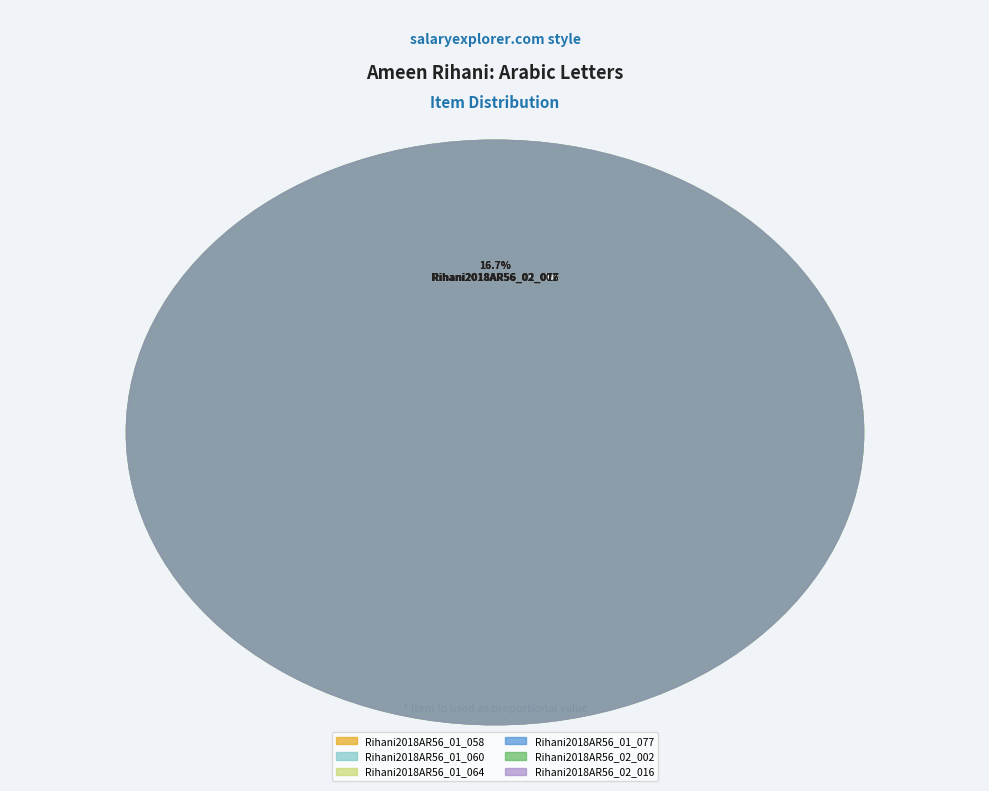

To the nearest percent, what percentage of the pie is Rihani2018AR56_01_064?

17%